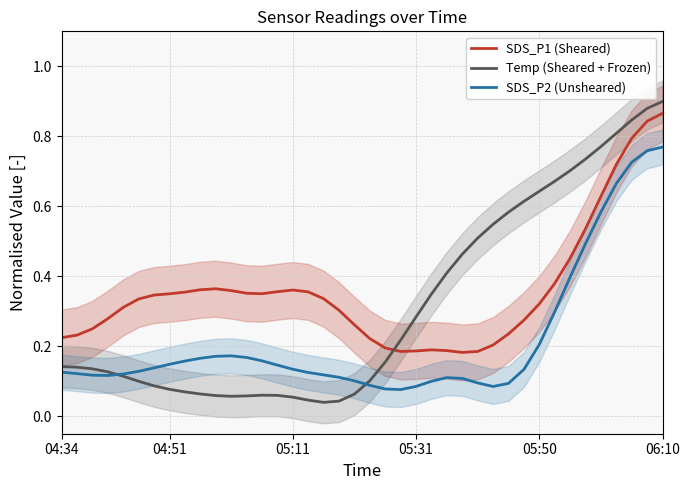

Is it true that SDS_P1 (Sheared) equals 0.3 at 05:31?

False